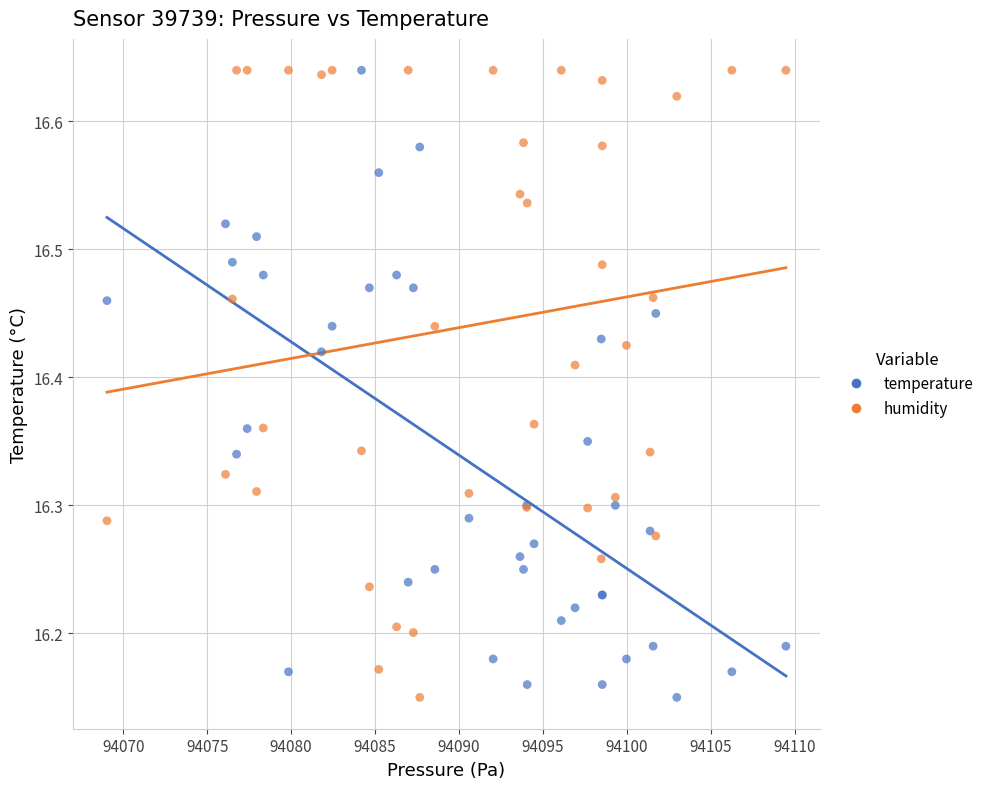

What is the X range (max minus min) for the scatter plot?

40.4